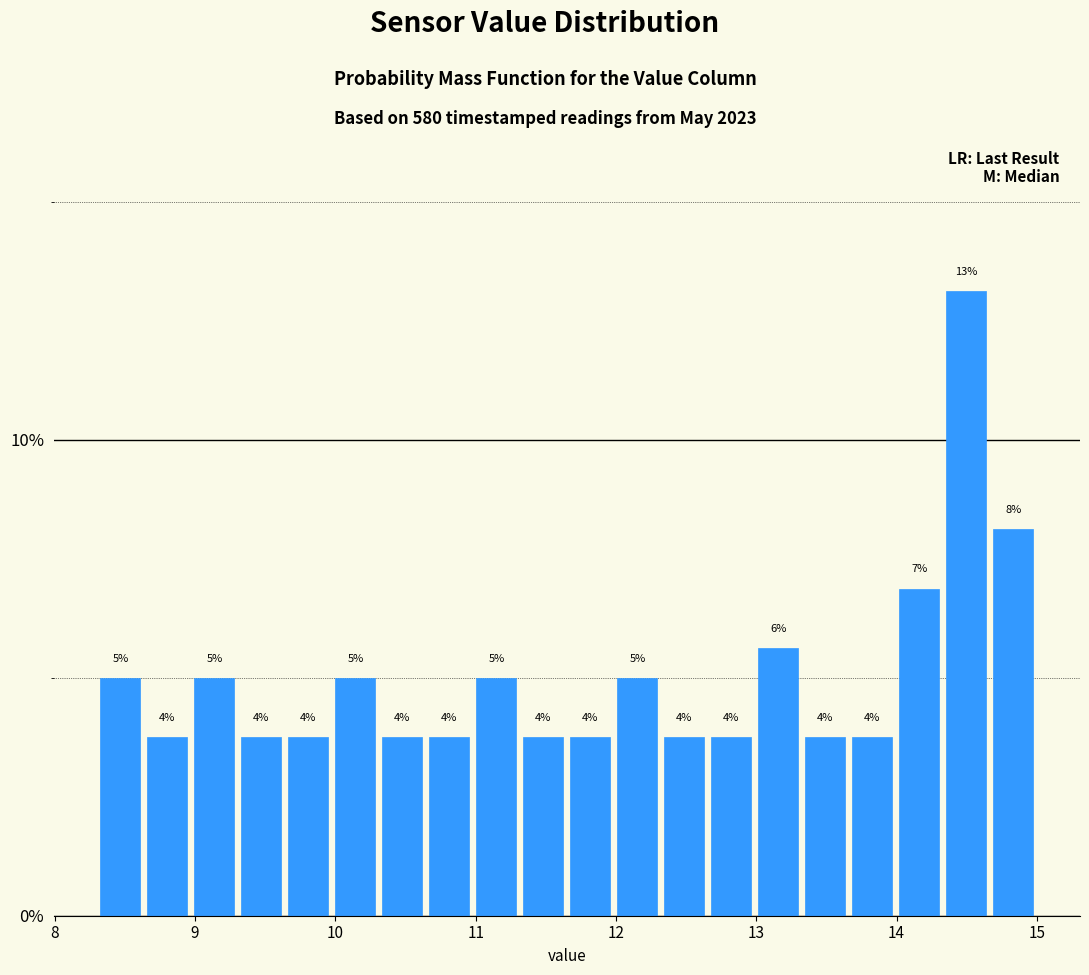

Read against the x-axis, roughly where is the centre of the tallest bar?

14.5